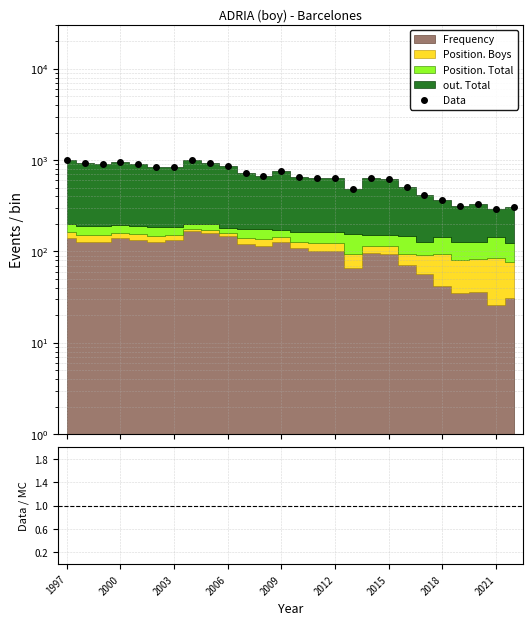

What is the total value across all series at 11?

675.8